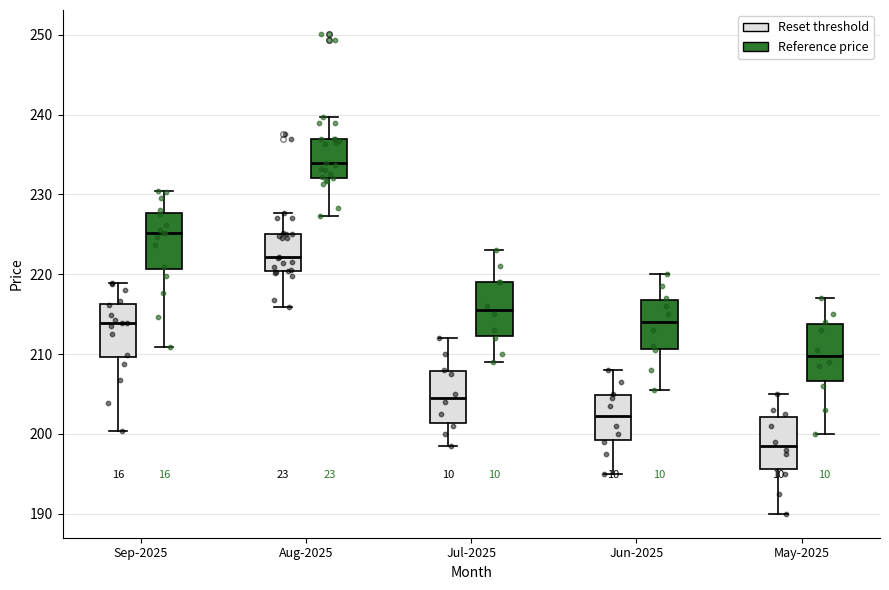

Where does the upper whisker of the box for May-2025 (Reference price) end on the y-axis? The values are not printed on the chart, so give them approximately, as read against the axis.

217